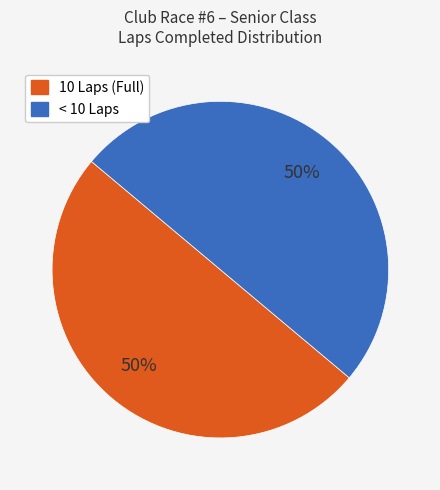

How many segments does this pie chart have?

2